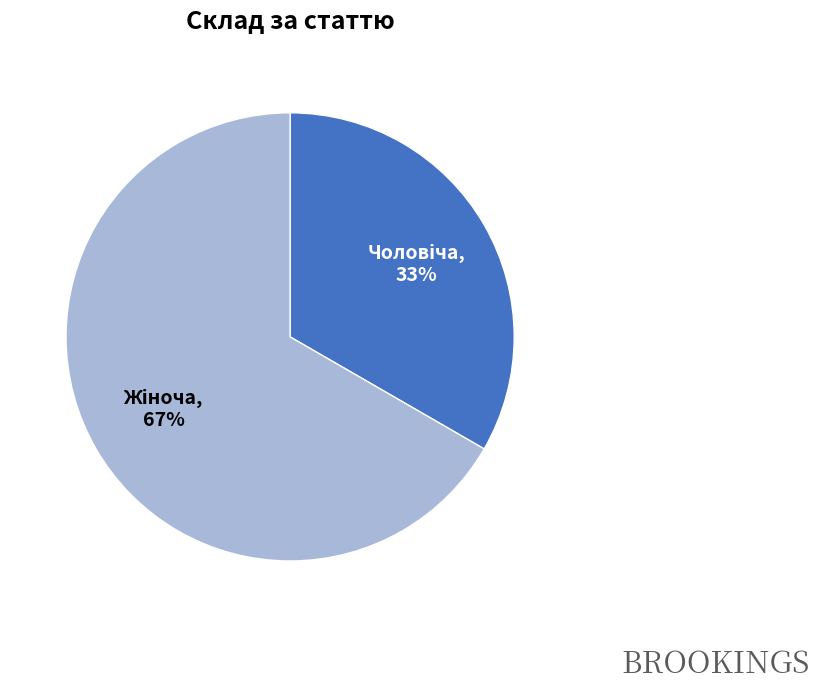

Does any single category account for the majority?

Yes